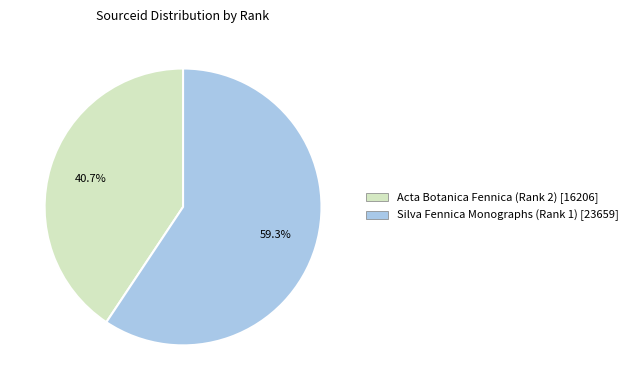

Count the number of slices in the pie.

2